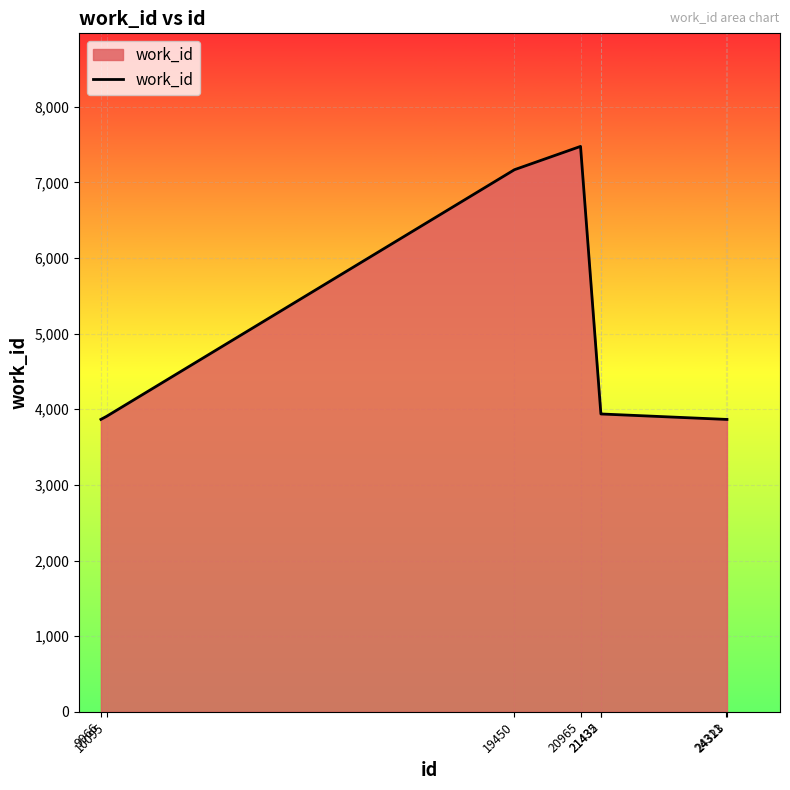

What is the greatest value displayed?

7476